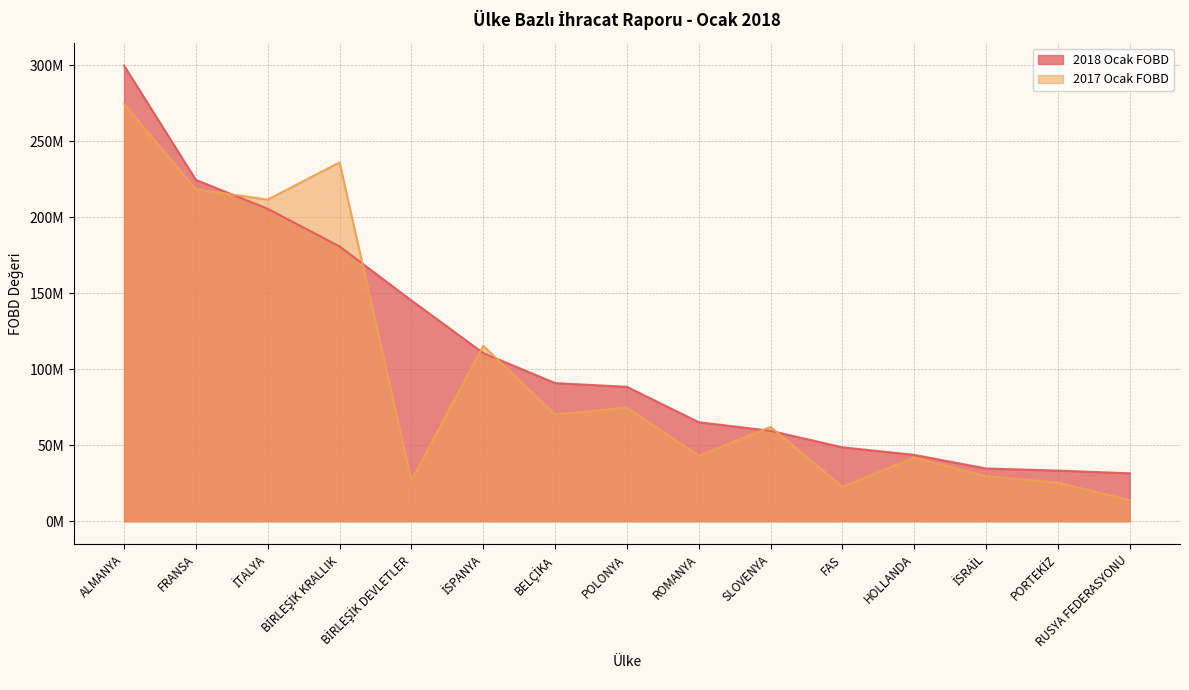

List the series in order of their overall mean, highest first.

2018 Ocak FOBD, 2017 Ocak FOBD